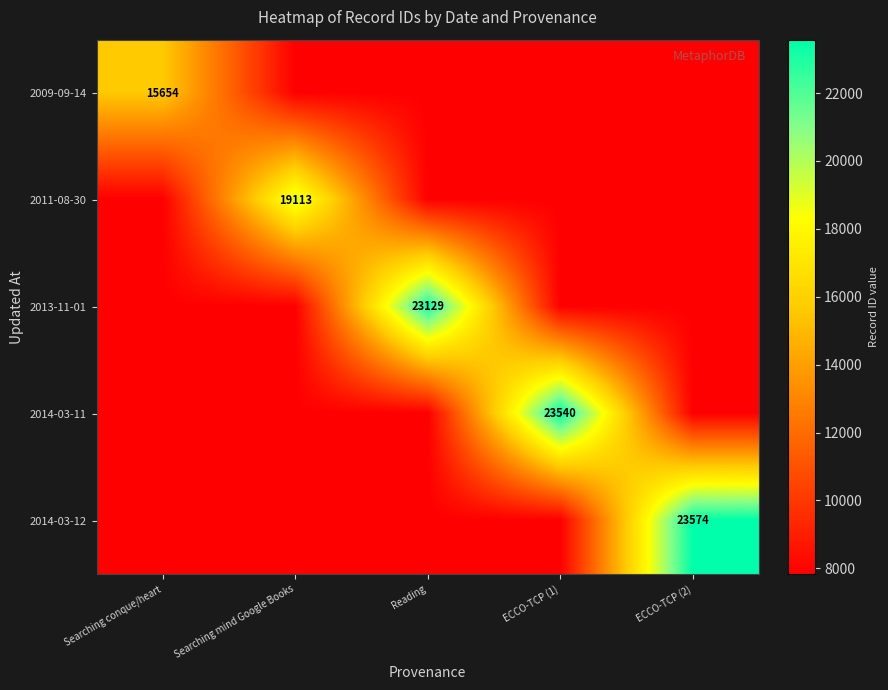

The 2013-11-01 series shows 23129 at Reading. True or false?

True